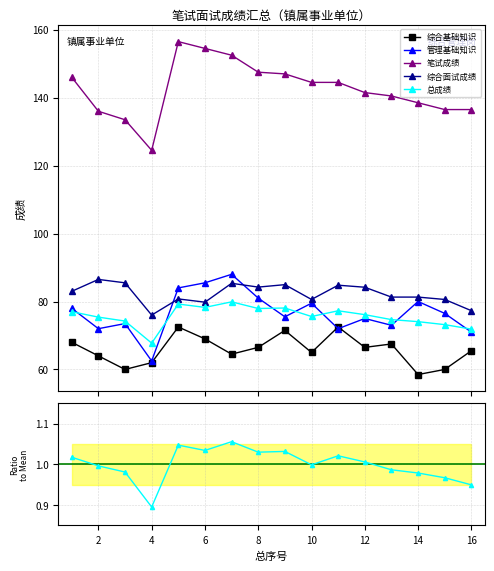

What is the value of the 综合基础知识 point at the 3rd from the left?

60.0